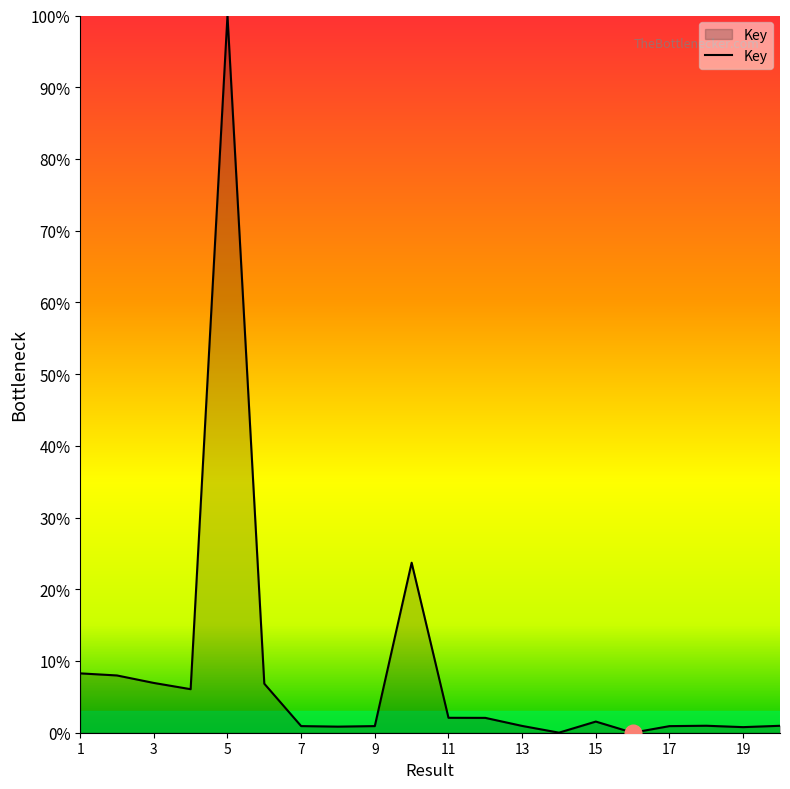

What is the difference between the maximum and minimum values?

100.0